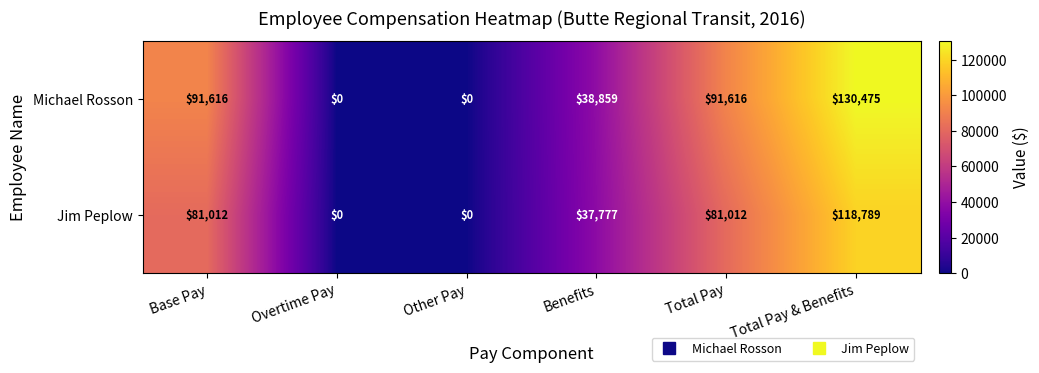

Which series has the largest range (max minus min)?

Michael Rosson